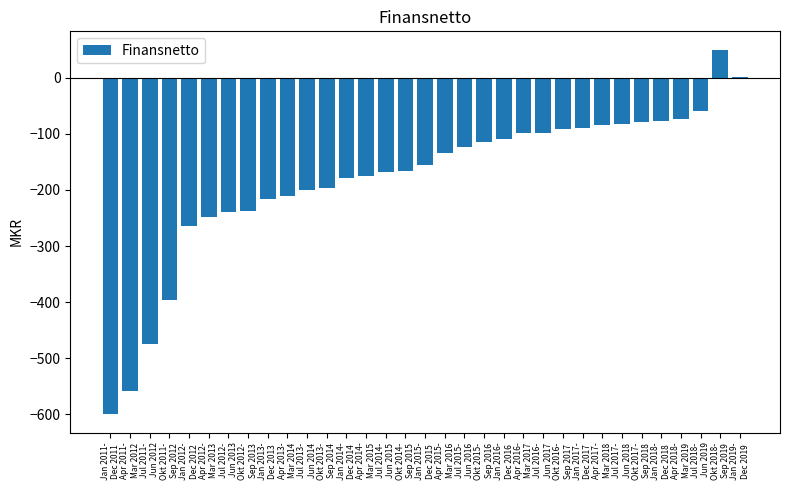

What is the sum of all values?

-5950